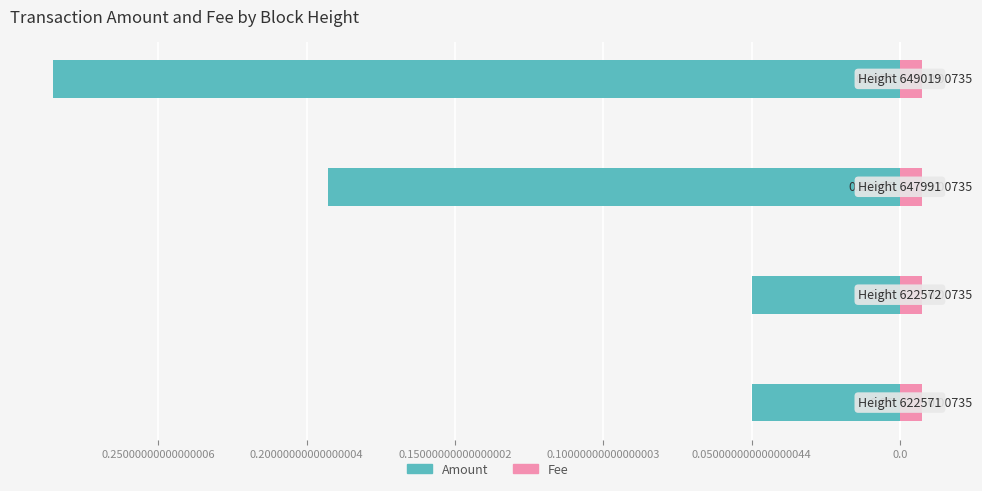

What is the total value across all series at 0.25000000000000006?

0.3